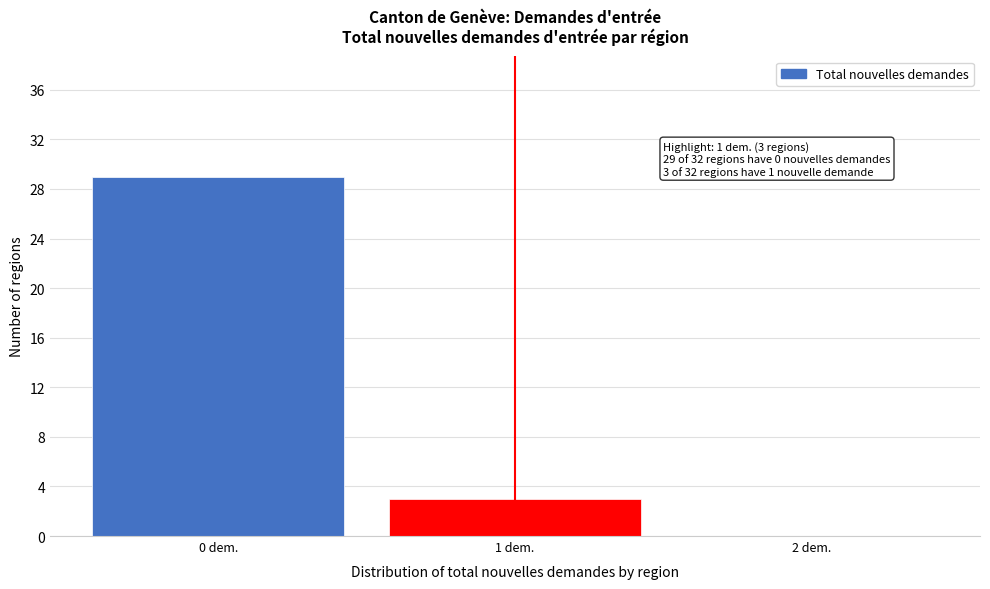

Reading right to left, extract all data points from this chart.

2 dem.=0	1 dem.=3	0 dem.=29